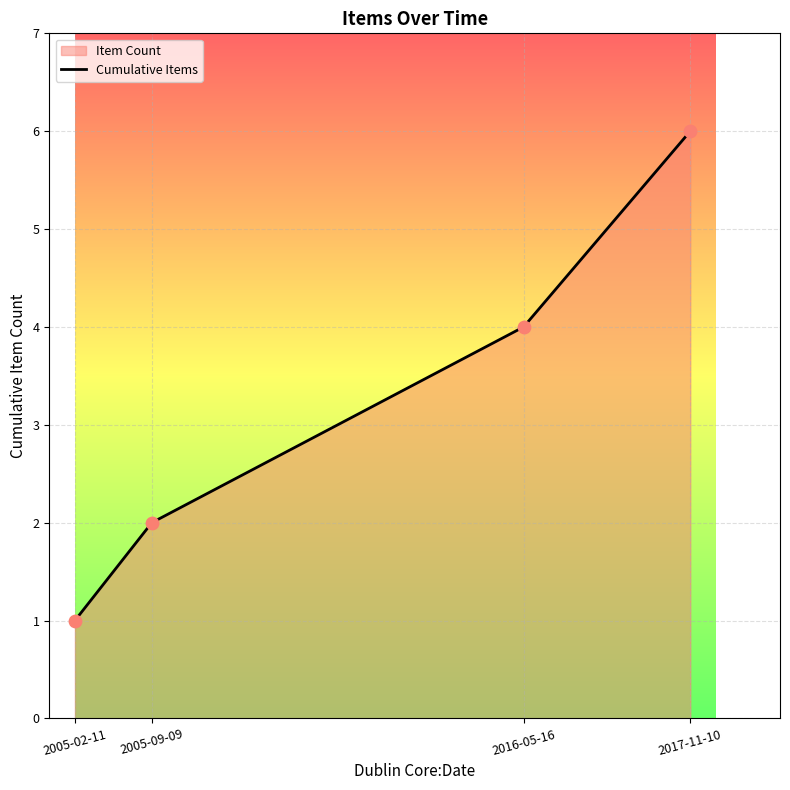

Approximately how many times larger is the value at 2017-11-10 compared to 2005-02-11?

6.0